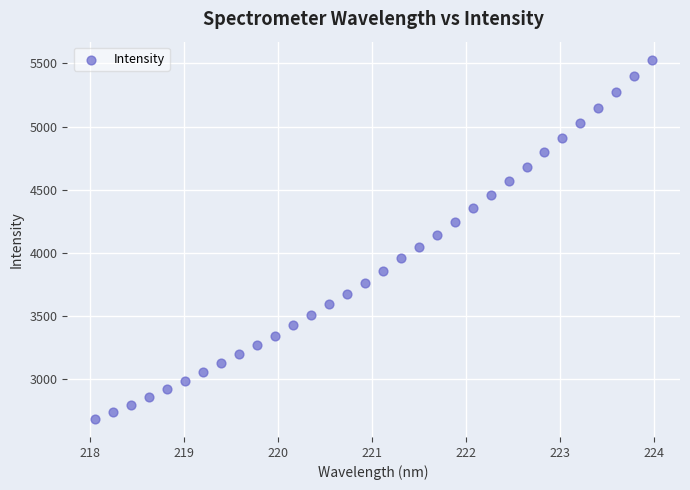

What is the range of Y values (max minus min)?

2846.5